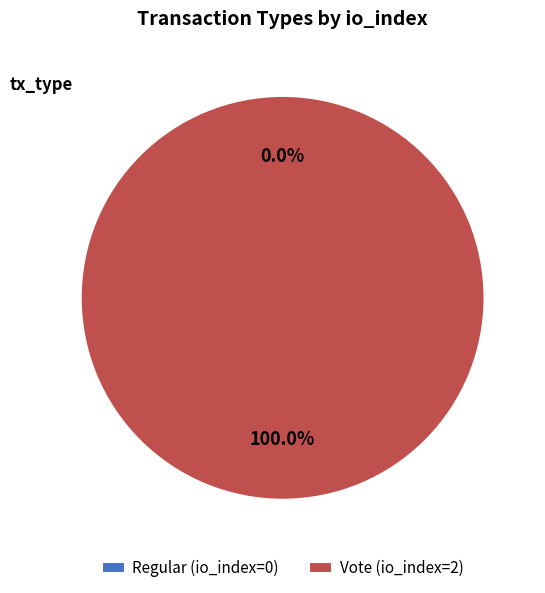

The Regular slice represents 0% of the pie. True or false?

True